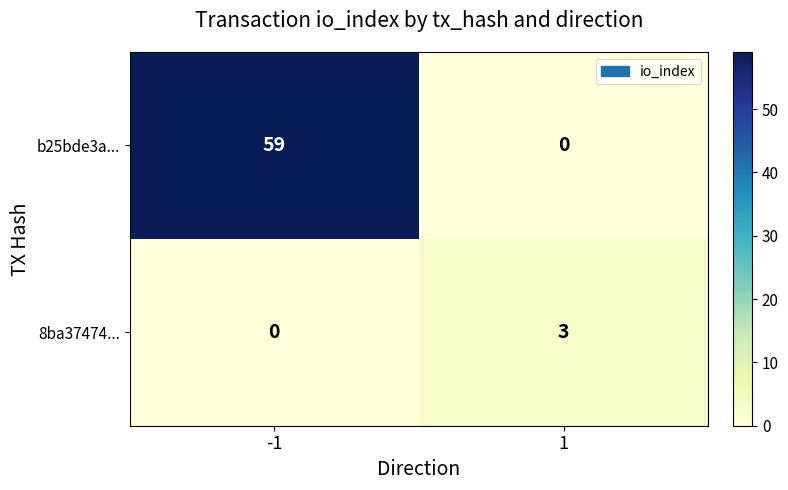

Is it true that 8ba37474... equals 3 at 1?

True